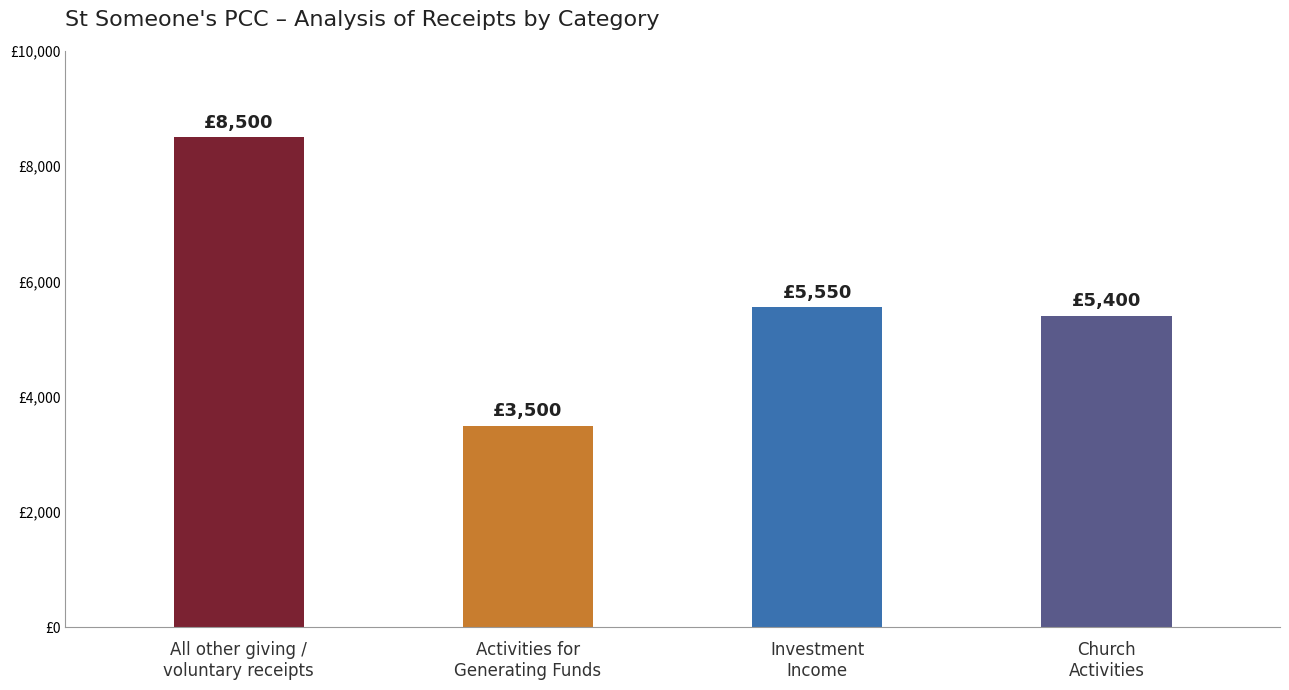

What is the average value?

5738